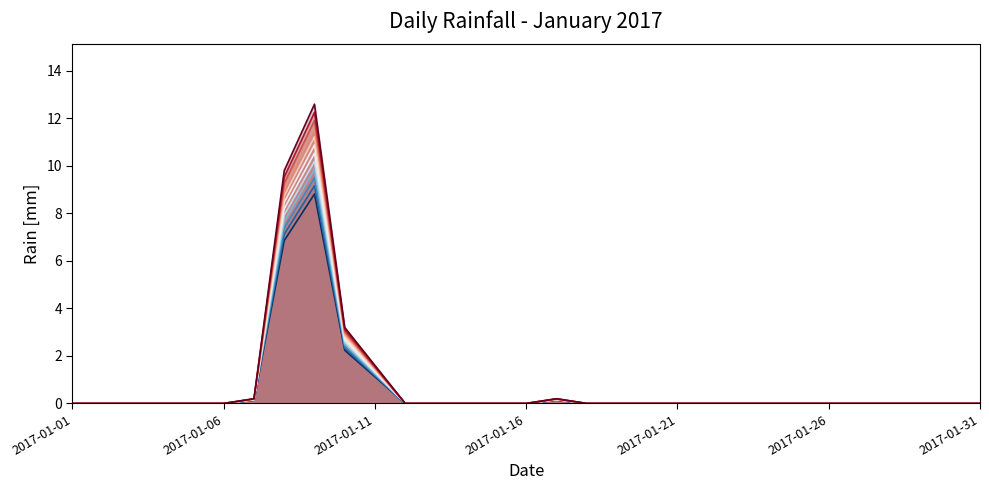

Which has a higher value, 2017-01-27 or 2017-01-16?

2017-01-27